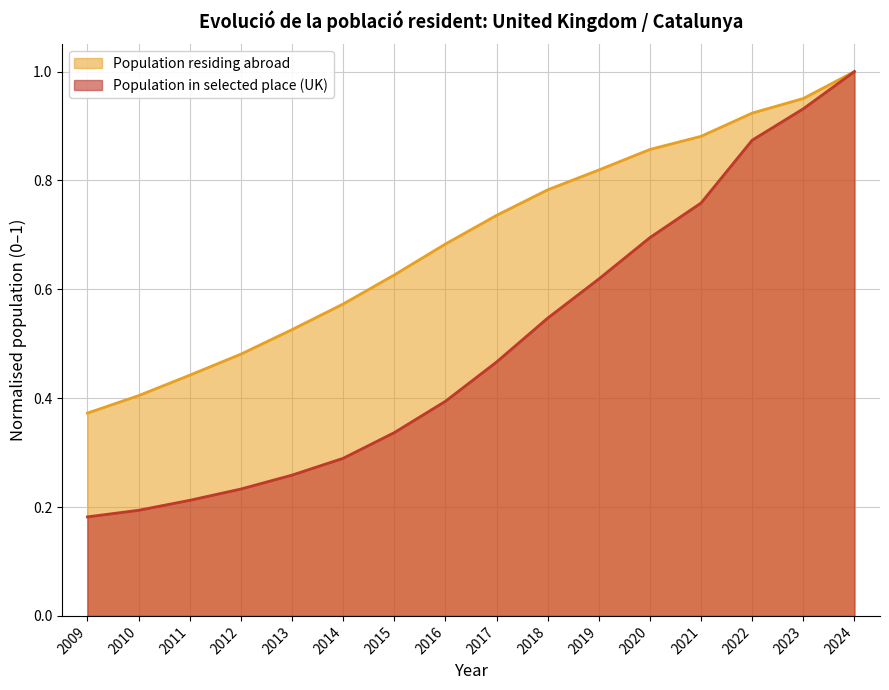

What is the difference between the highest and lowest values at 2012?

0.2